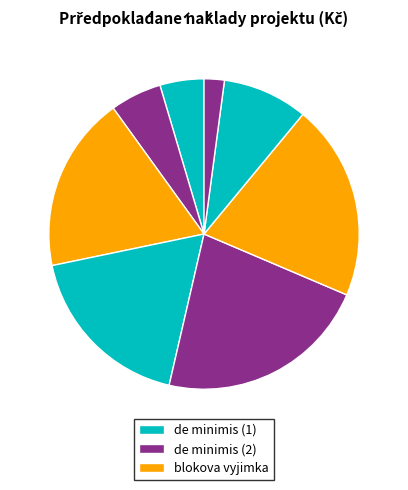

How many segments does this pie chart have?

8